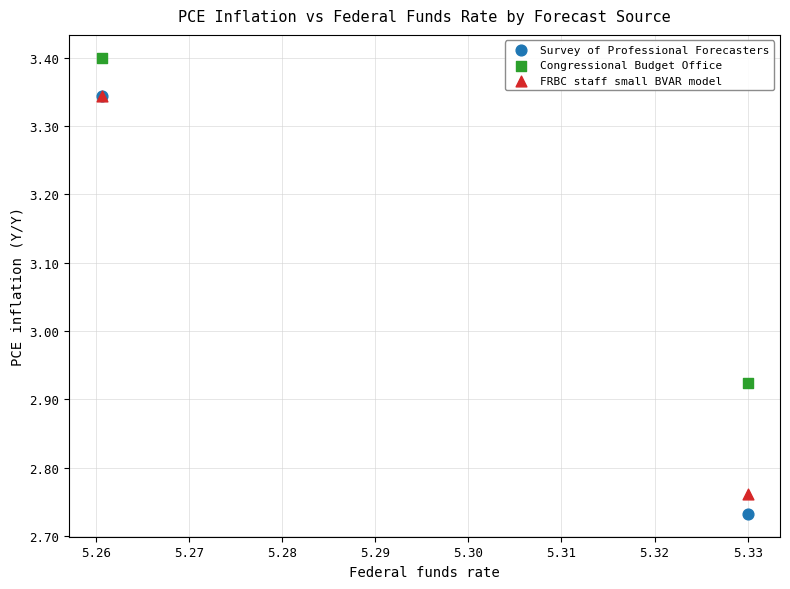

Which series has the widest spread of Y values?

Survey of Professional Forecasters